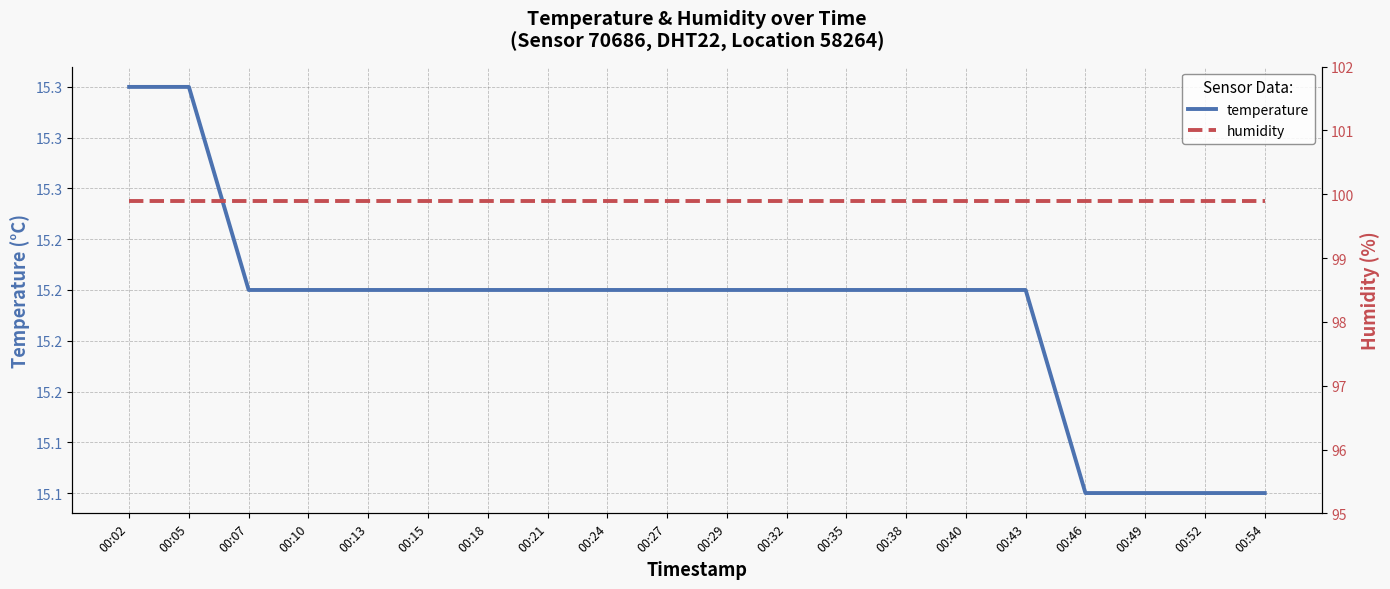

How many lines are shown in the chart?

2